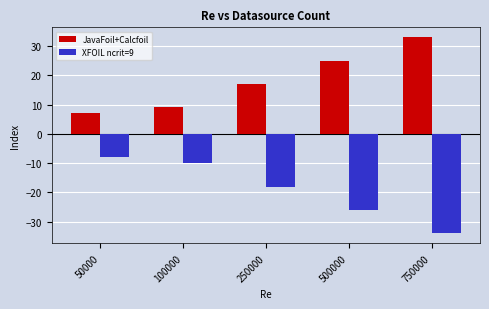

What is the difference between the second highest and minimum values in the XFOIL ncrit=9 series?

24